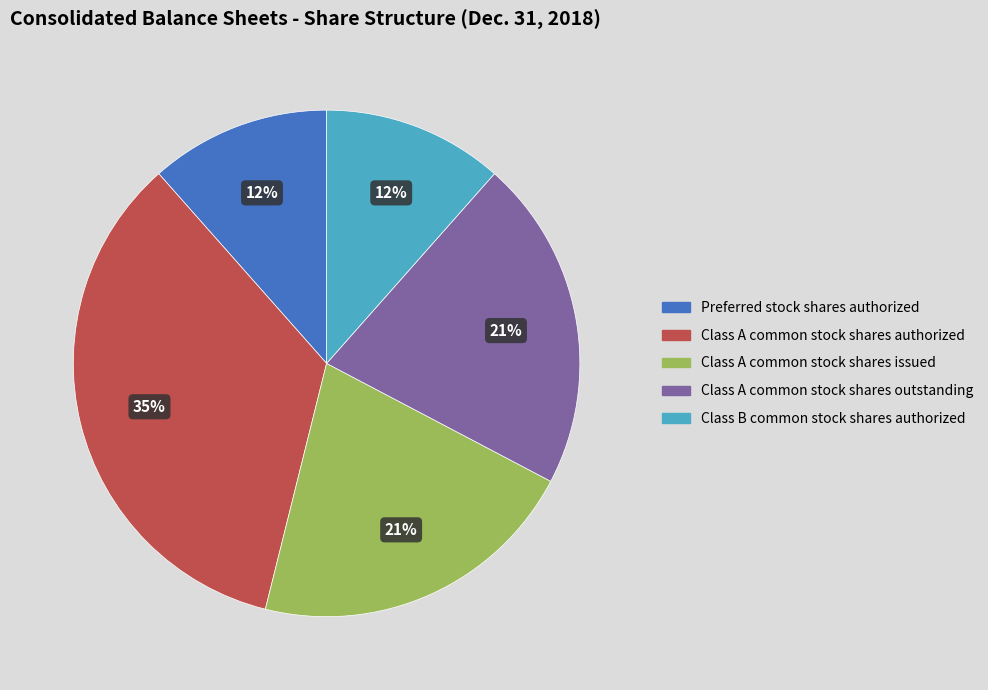

Does any single category account for the majority?

No